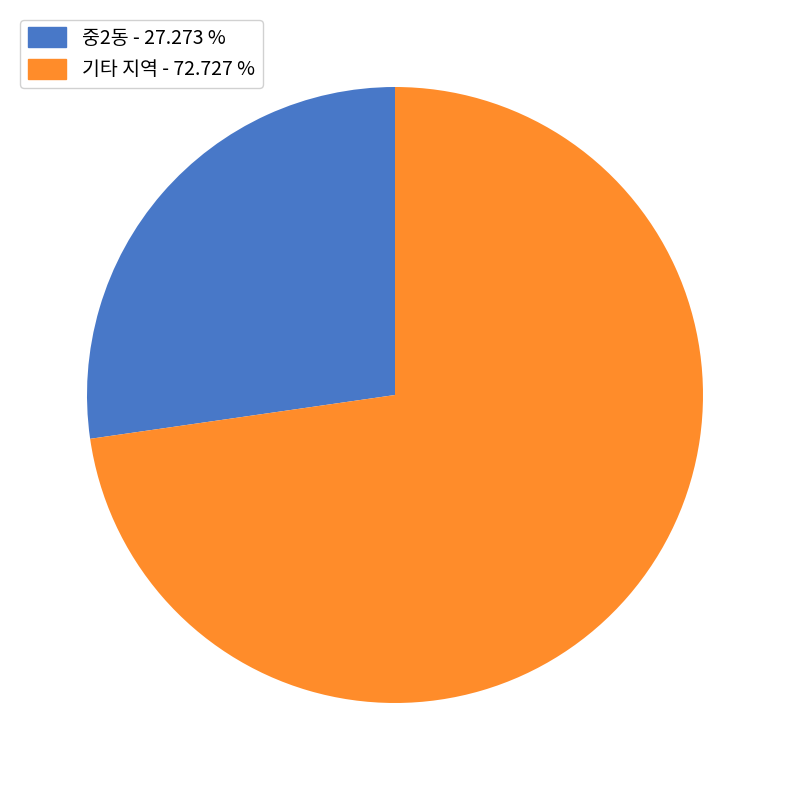

Is there a majority slice in this chart?

Yes